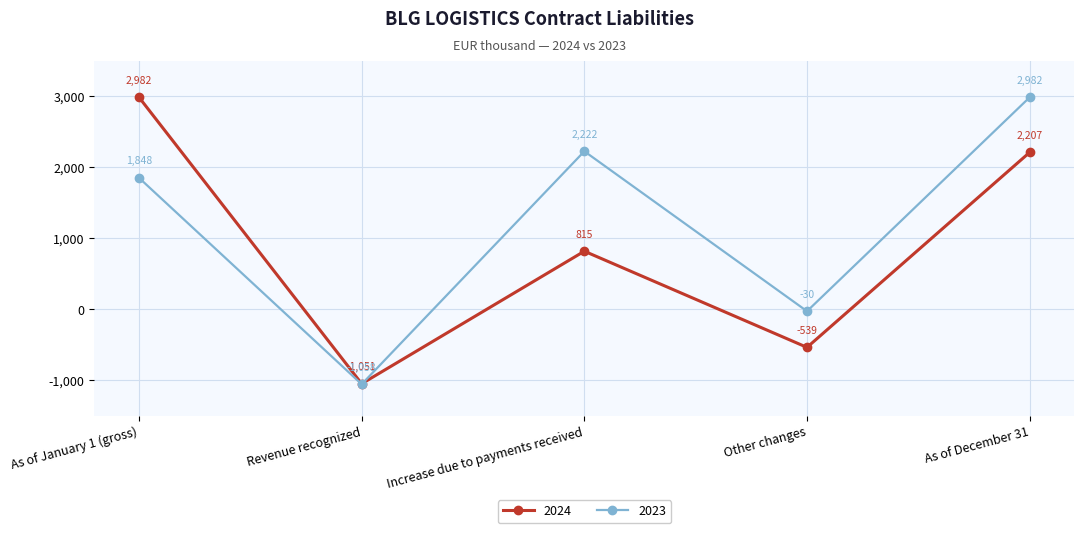

The value of 2023 at As of January 1 (gross) is 1848. True or false?

True